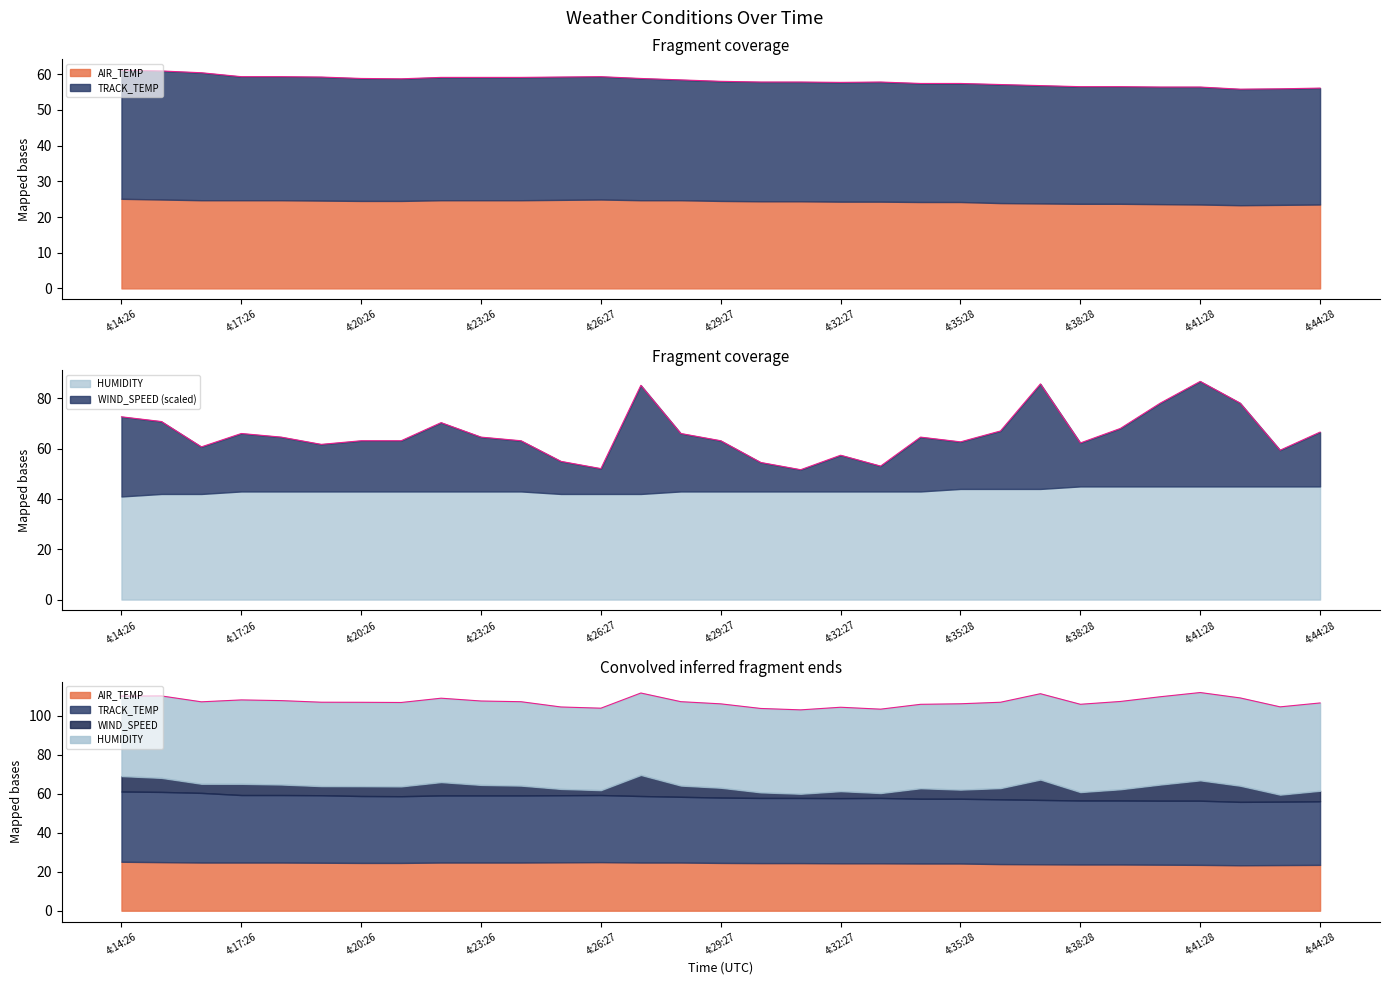

At which category is the sum across all series the highest?

4:27:27